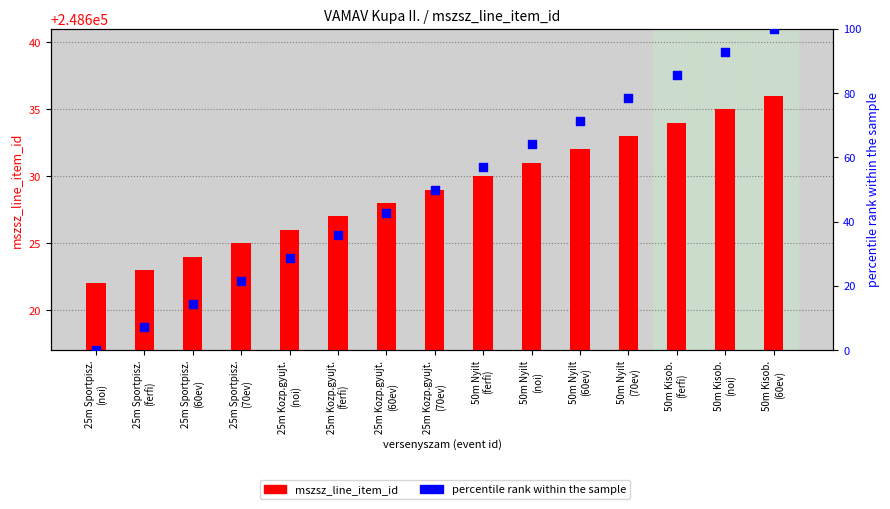

Which series has the widest spread of Y values?

percentile rank within the sample